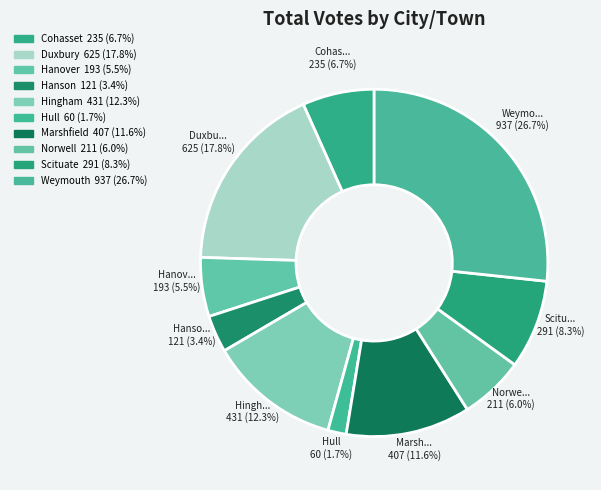

Is there a majority slice in this chart?

No